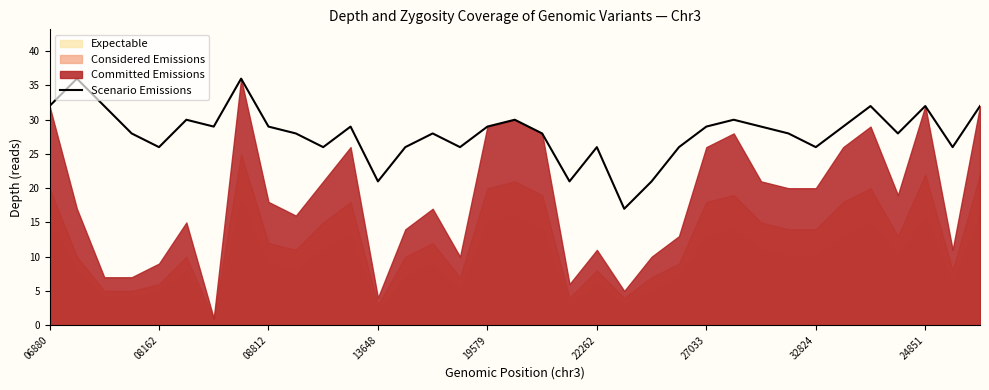

What is the highest value of the Scenario Emissions series?

36